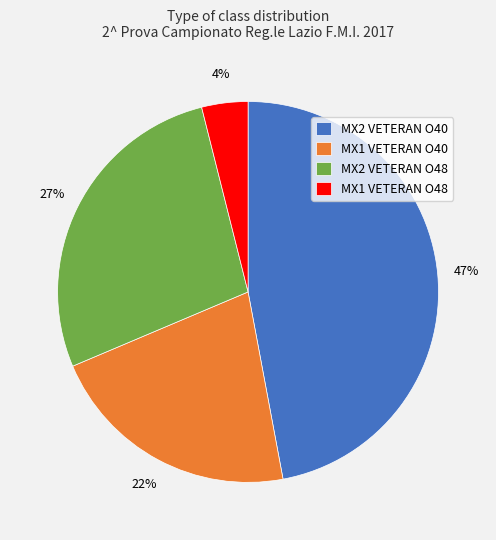

What is the smallest slice in the pie chart?

MX1 VETERAN O48